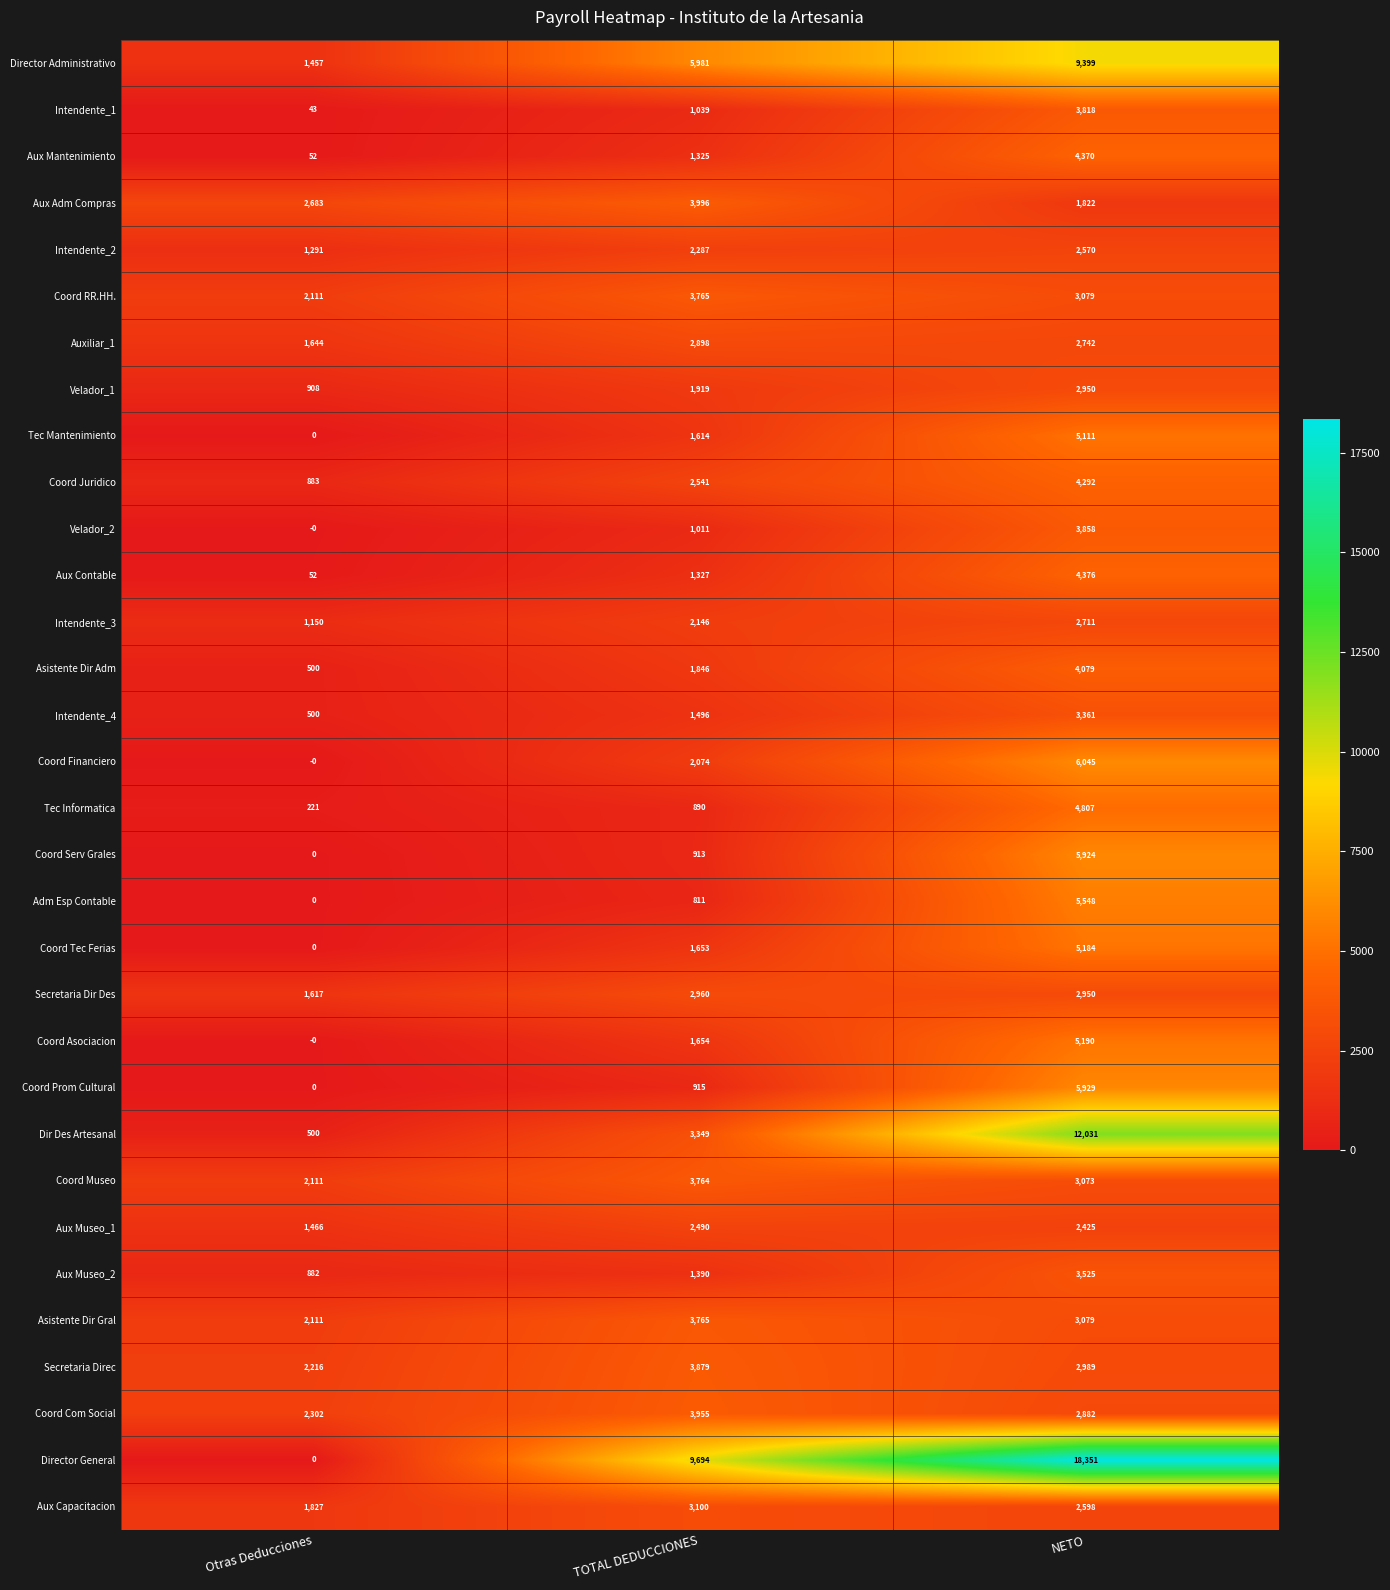

Where is Aux Mantenimiento nearest to the value 2211?

TOTAL DEDUCCIONES